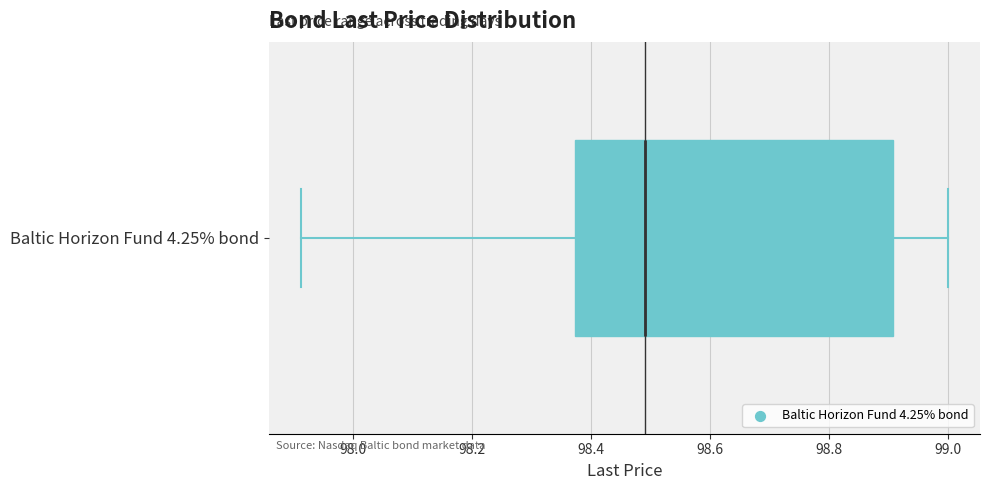

Read this box plot against the x-axis: the position of the median line, the range covered by the box, and the ends of both whiskers. The values are not printed on the chart, so give them approximately, as read against the axis.

median 98.50, box 98.38 to 98.90, whiskers 97.92 to 99.00